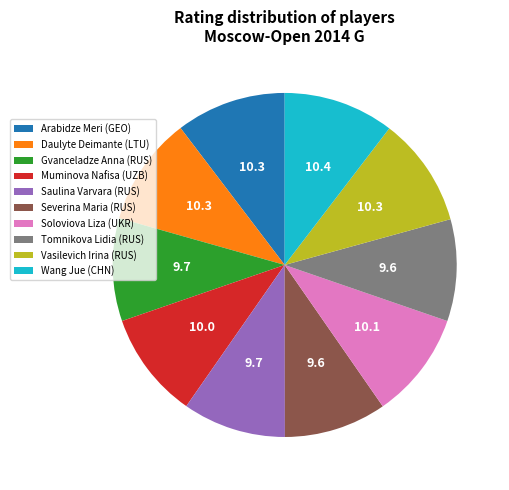

How many slices are in this pie chart?

10